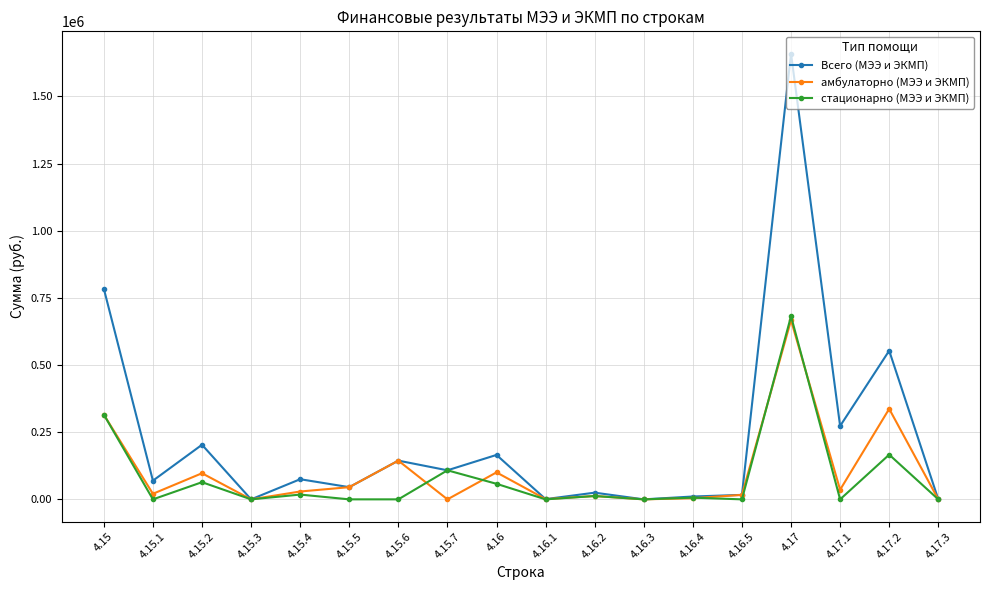

At which label does амбулаторно (МЭЭ и ЭКМП) reach its peak?

4.17